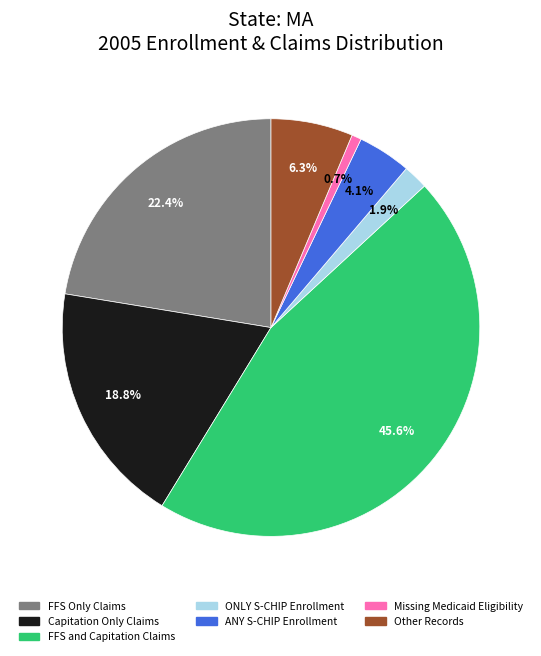

Which category has the biggest portion of the pie?

FFS and Capitation Claims